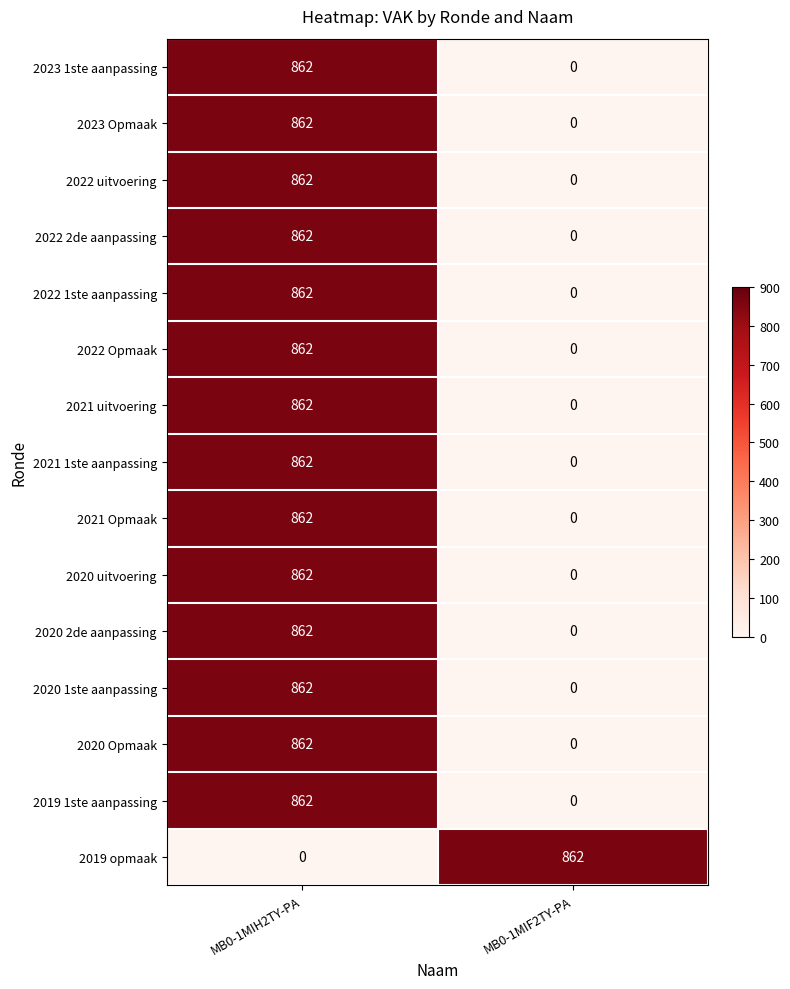

What is the spread (max minus min) of values at MB0-1MIH2TY-PA?

862